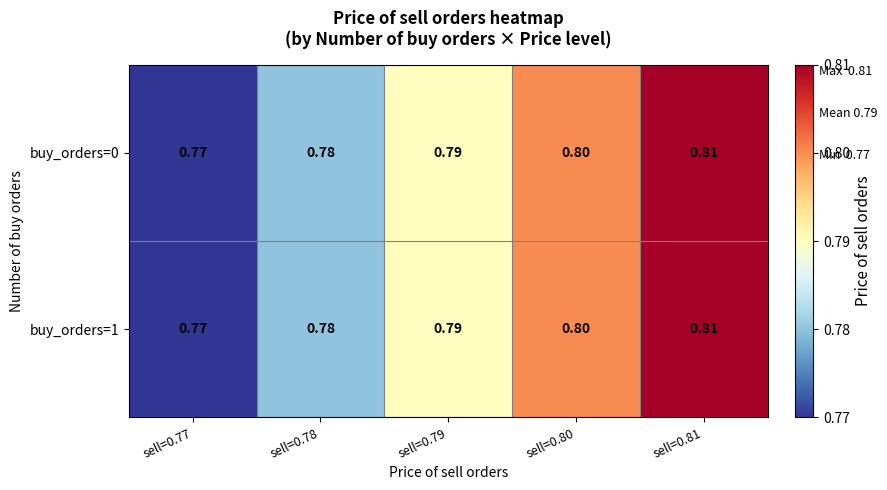

Is the value of buy_orders=0 at sell=0.81 greater than the value of buy_orders=1 at sell=0.78?

Yes